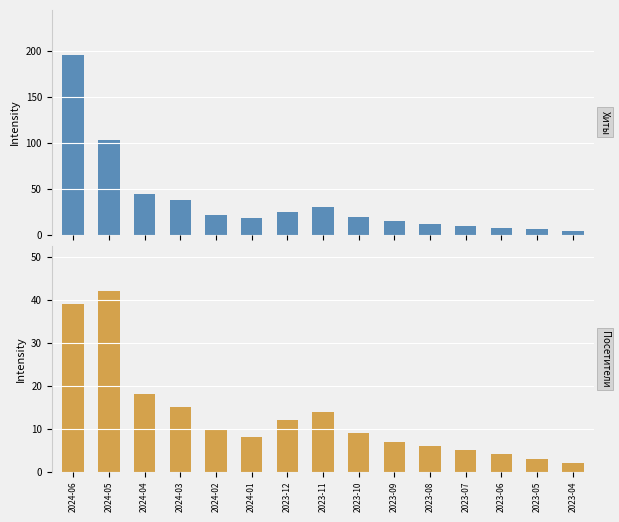

Where does the Посетители series first go above 9?

2024-06